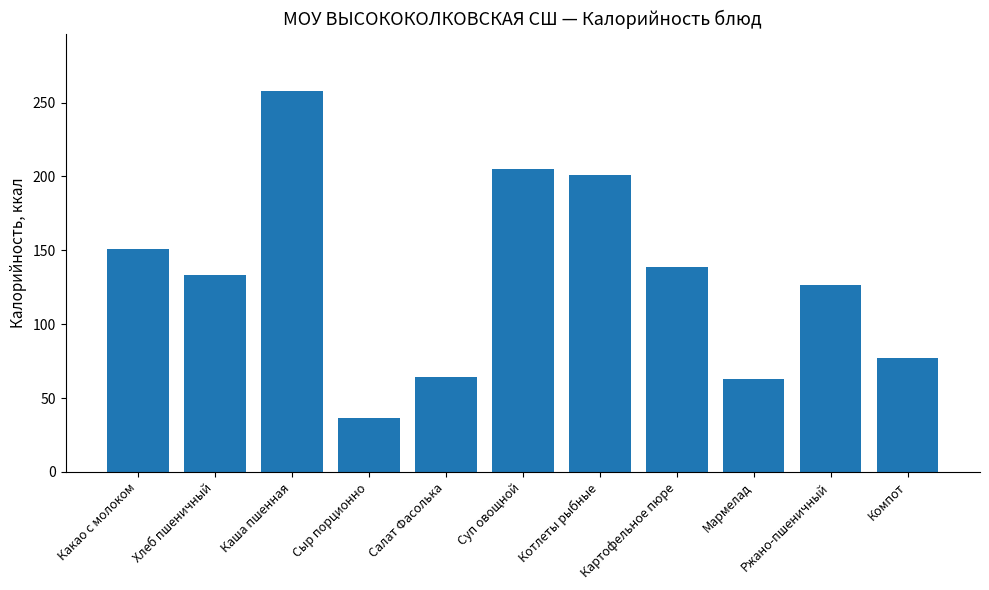

At which label does the data first exceed 133?

Какао с молоком